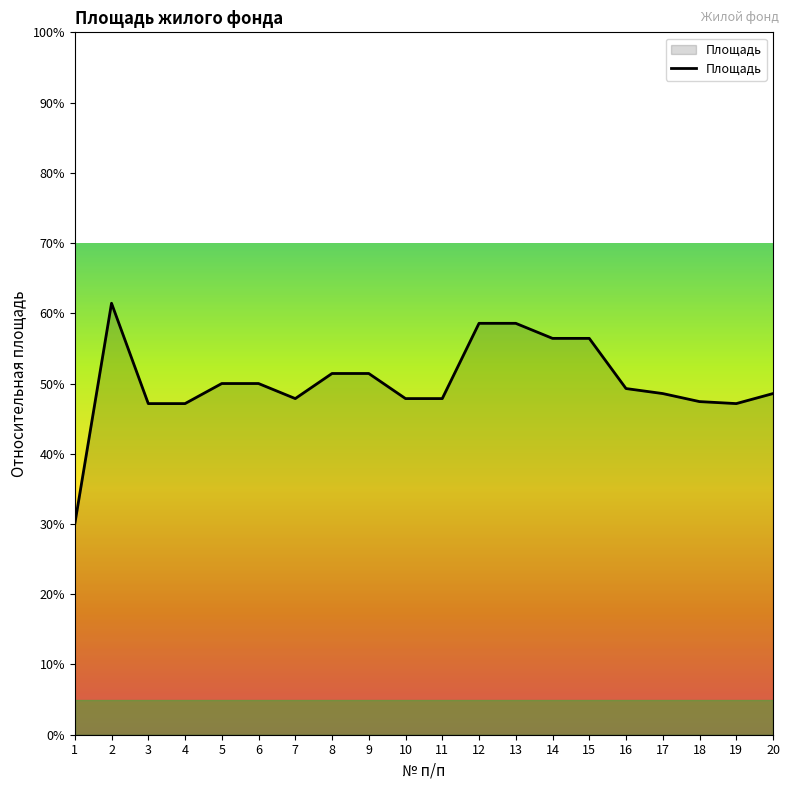

What is the difference between the maximum and second lowest values?

14.3